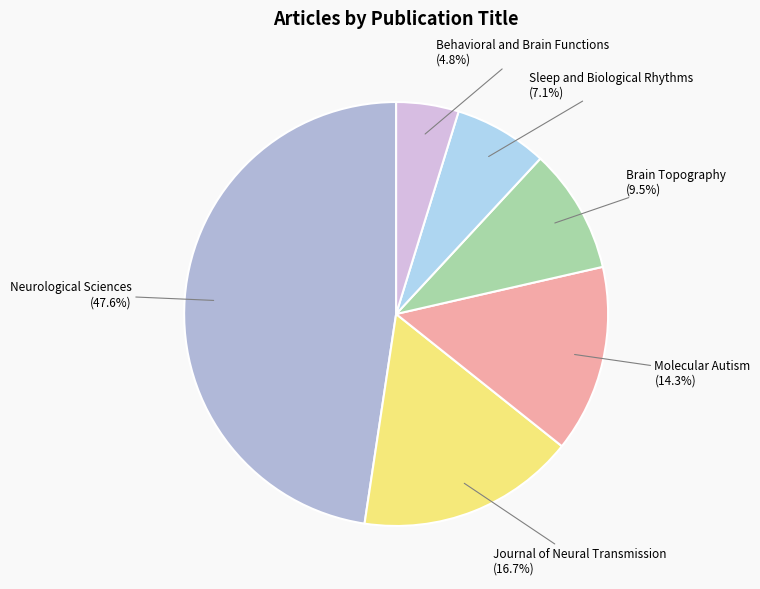

Is there a majority slice in this chart?

No